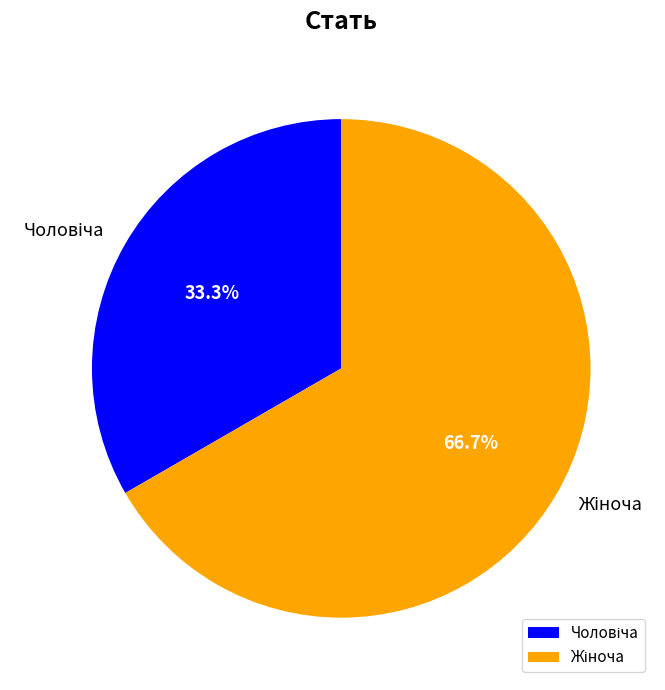

Is there any slice that represents more than half of the pie?

Yes